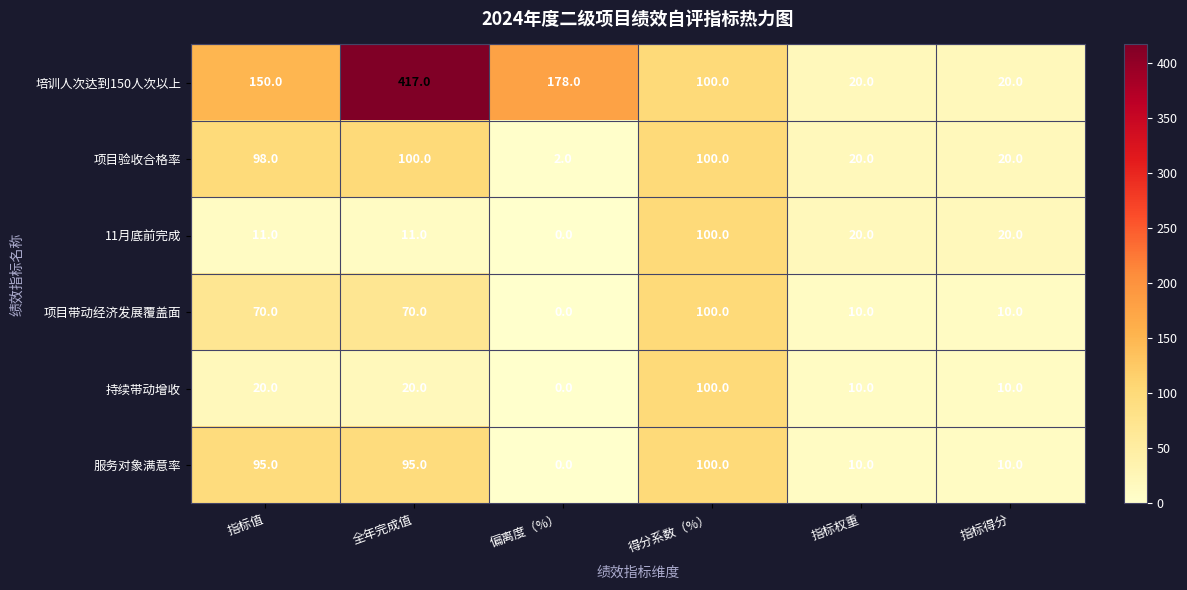

Which series has the largest range (max minus min)?

培训人次达到150人次以上